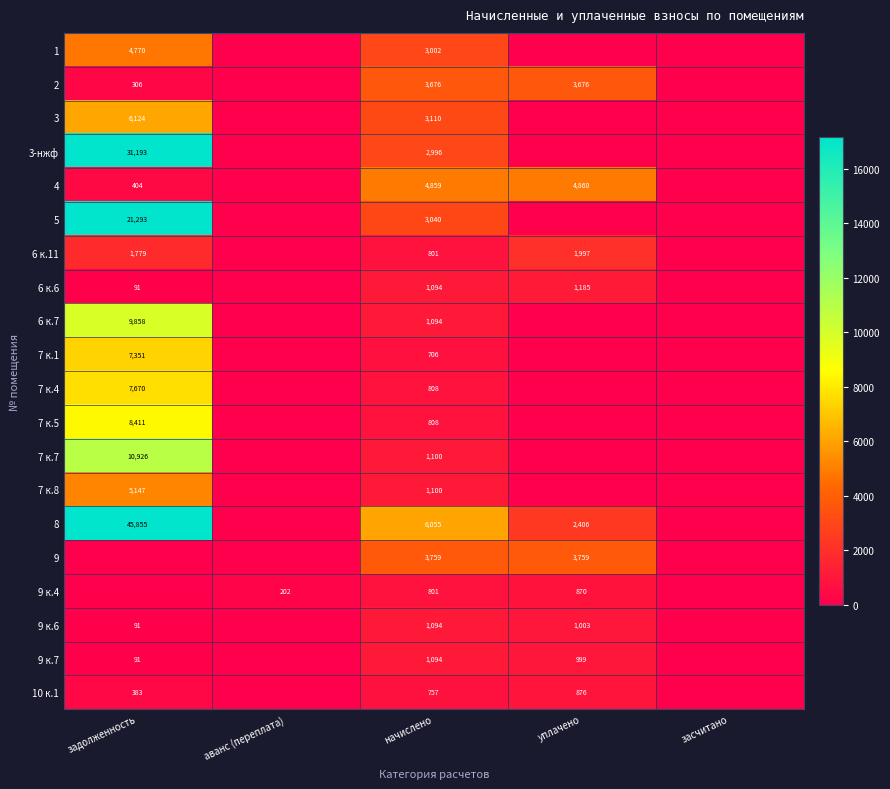

The 8 series shows 2406 at уплачено. True or false?

True